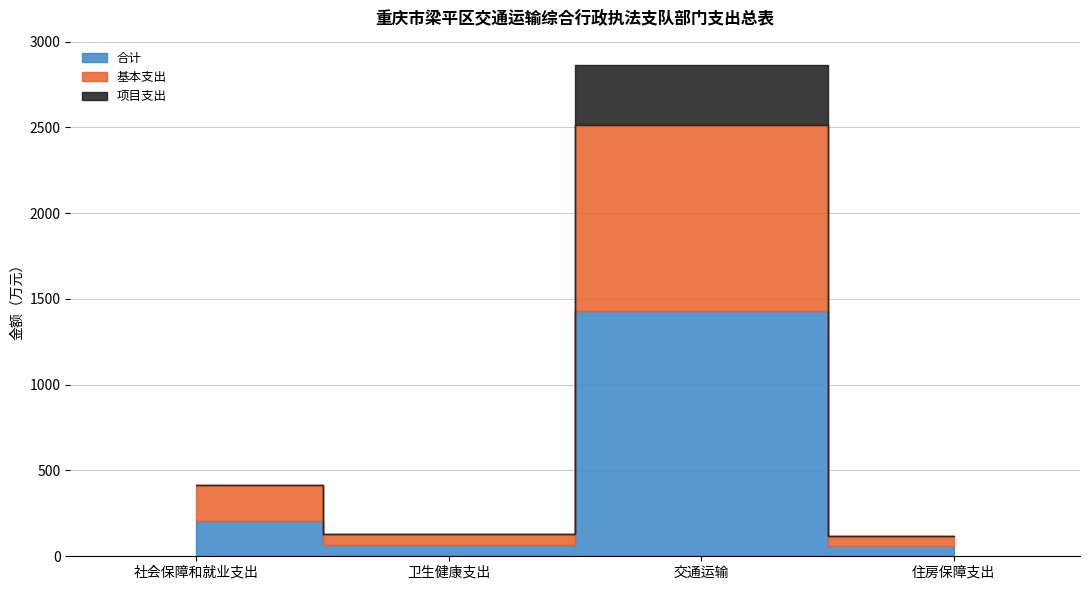

Which series has the largest total across all categories?

合计